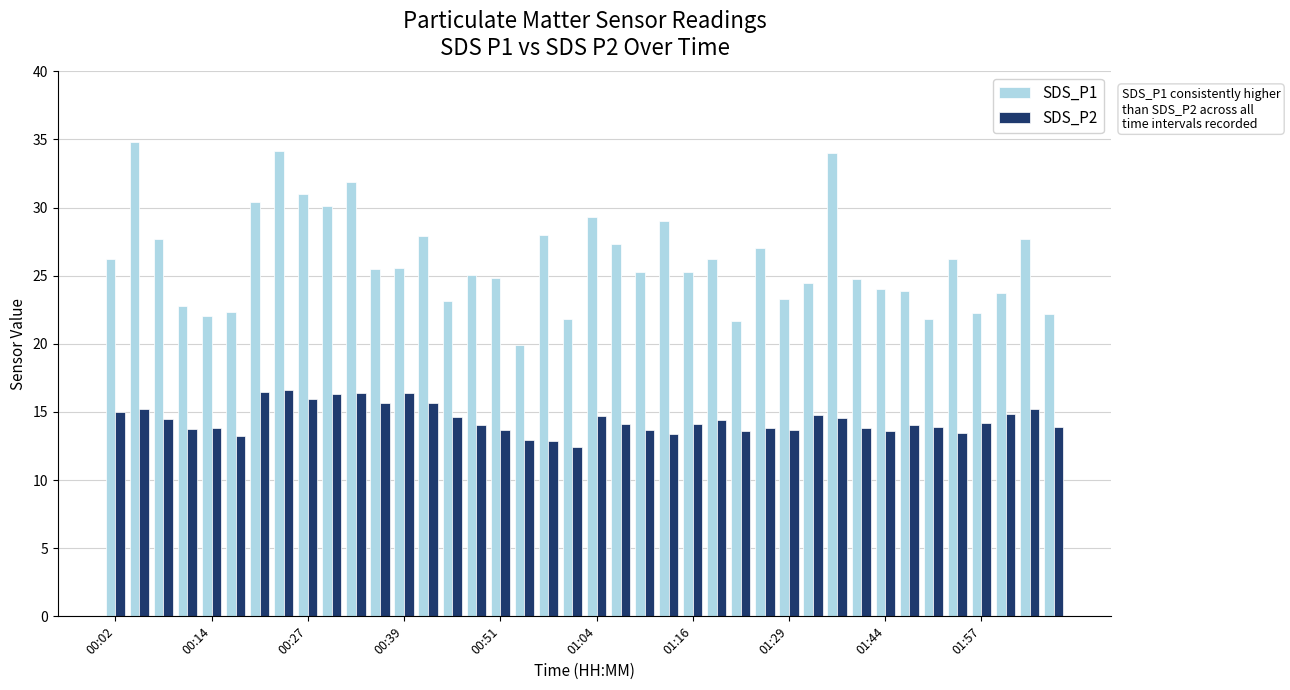

What is the average value of the SDS_P1 series?

26.1